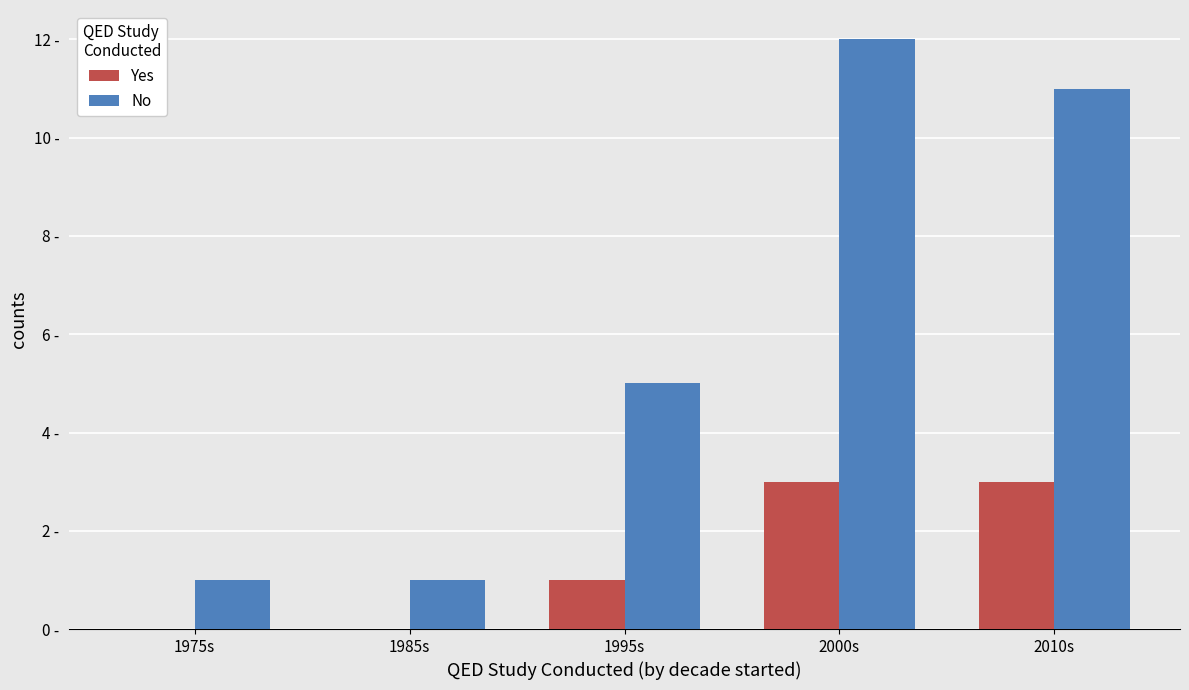

Reading right to left, extract all data points from this chart.

Yes: 3	3	1	0	0
No: 11	12	5	1	1